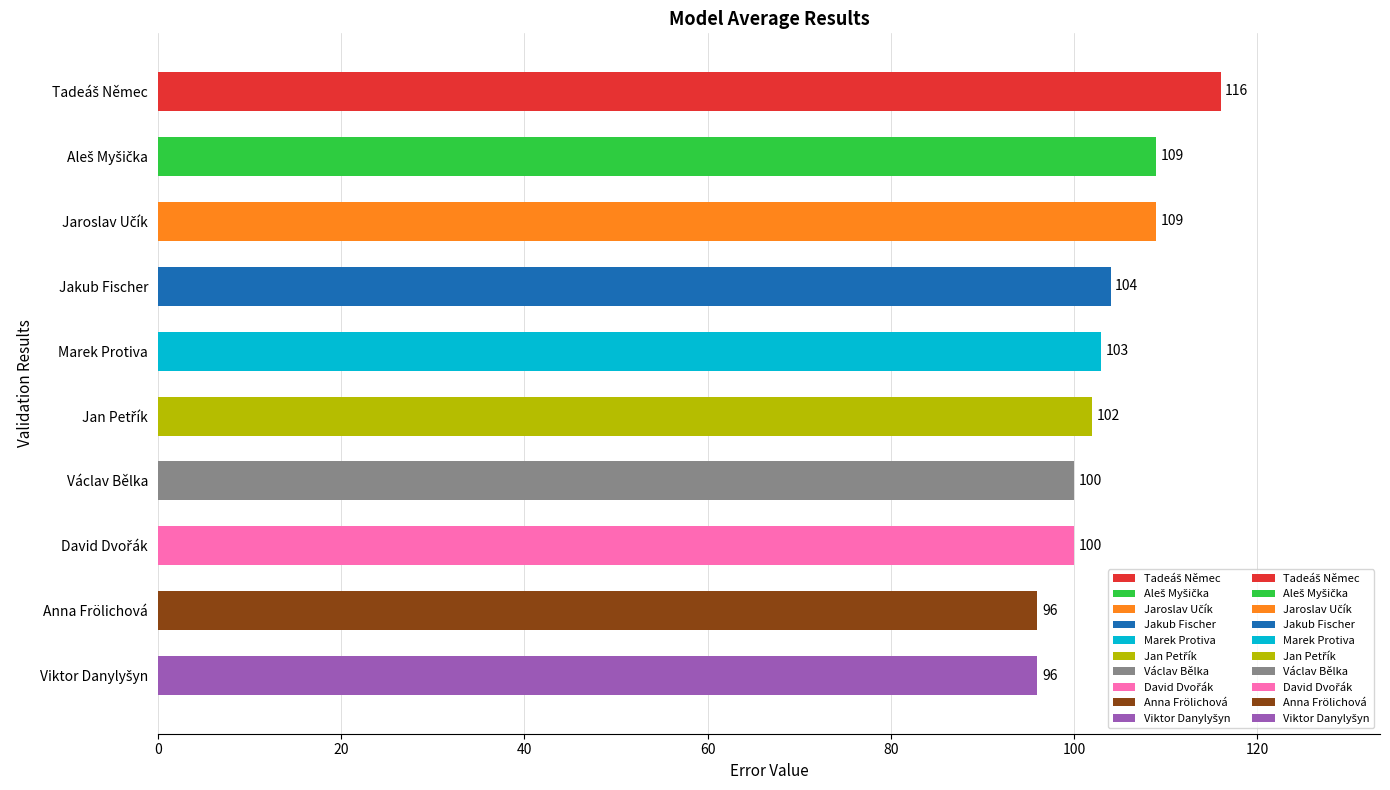

What is the maximum value shown in the chart?

116